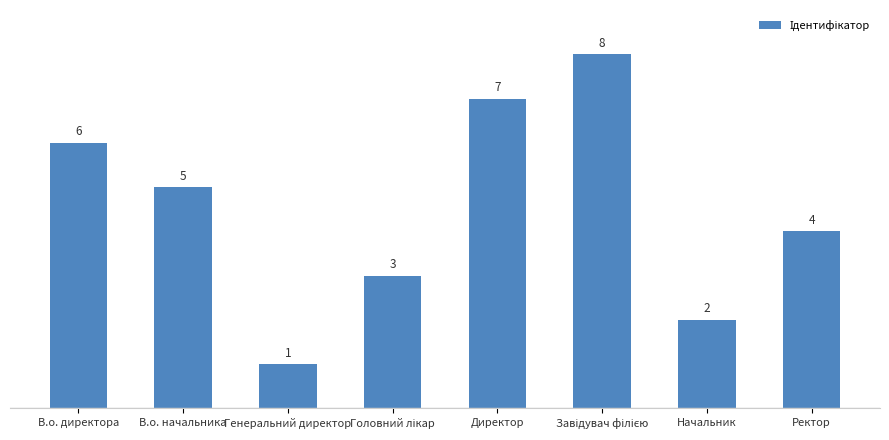

Is it true that the value at В.о. начальника is 7?

False